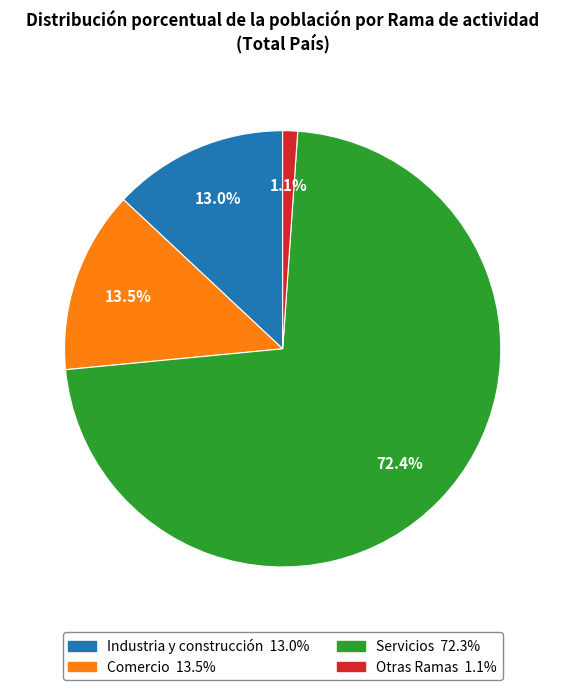

Rank the categories by value from highest to lowest.

Servicios, Comercio, Industria y construcción, Otras Ramas